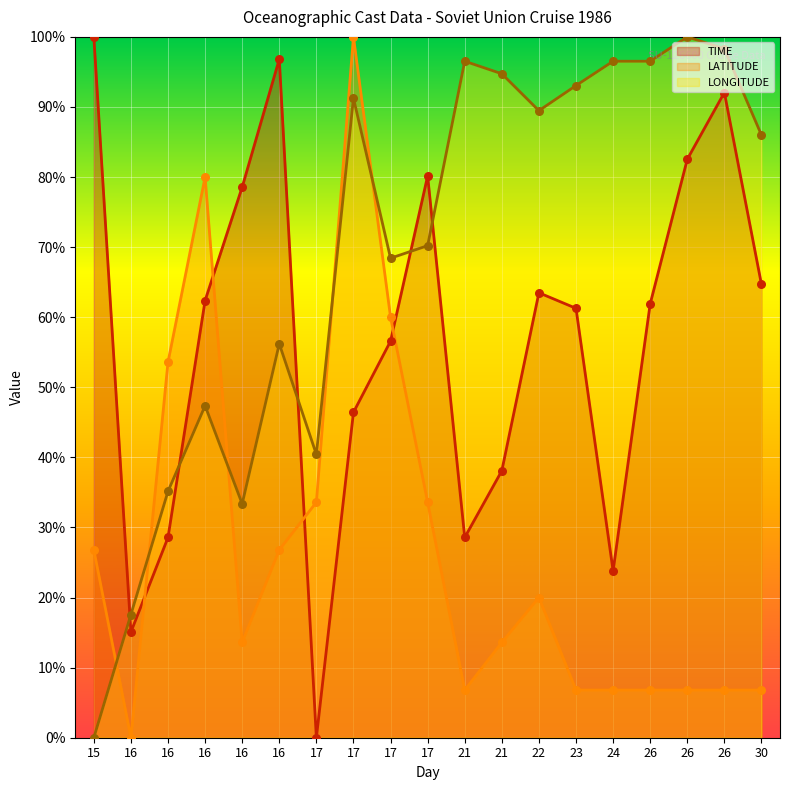

Is the value of TIME at 23 greater than the value of LONGITUDE at 16?

Yes